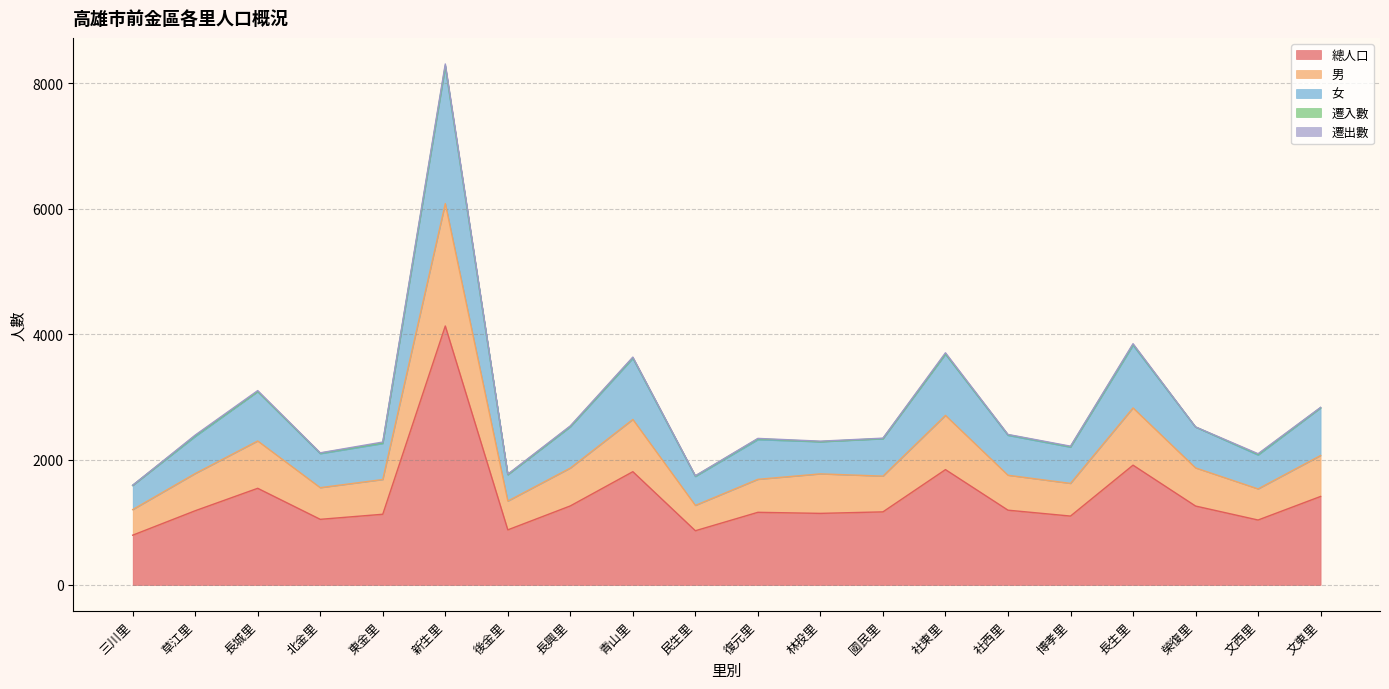

What is the label of the 16th point from the left?

博孝里